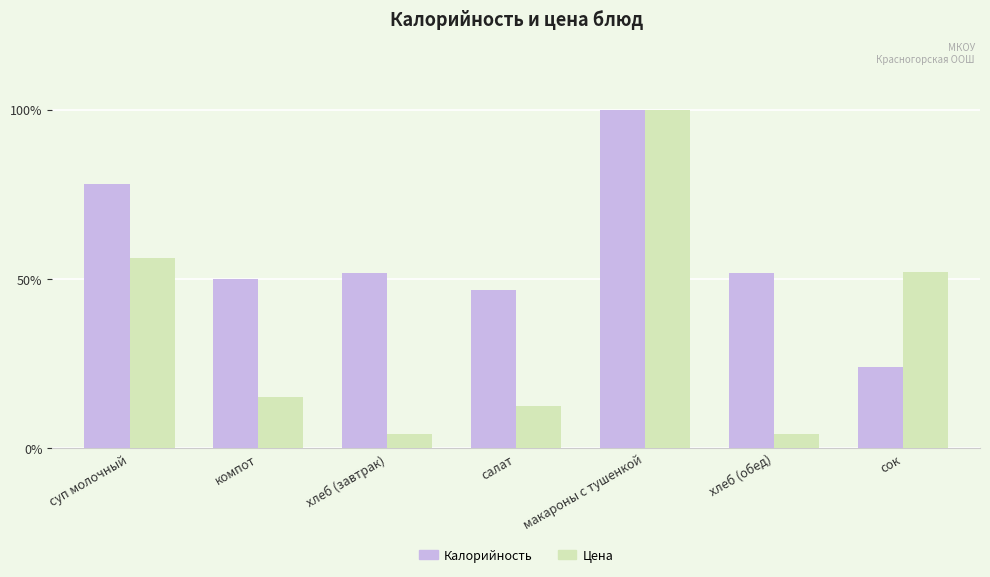

What is the maximum value for Цена?

100.0